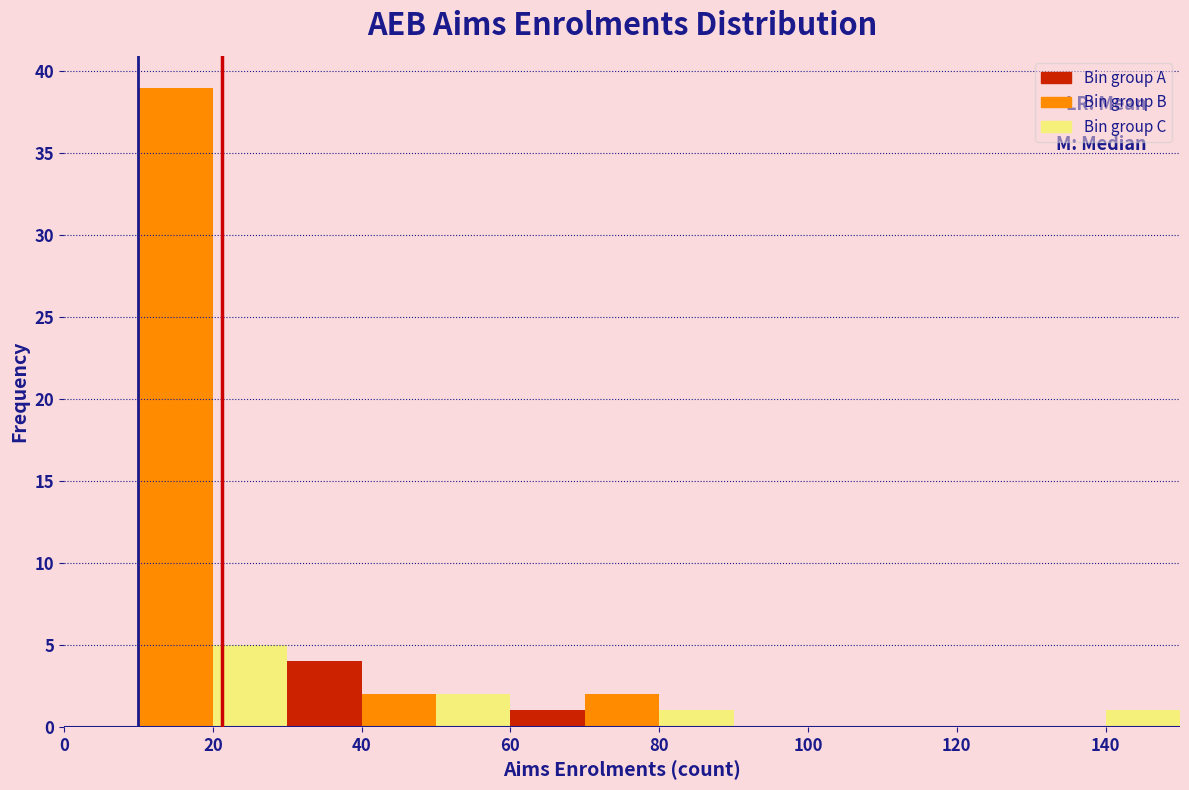

Reading left to right, list every bar in this chart as the range it spans on the x-axis followed by its height. The values are not printed on the chart, so give them approximately, as read against the axis.

0 to 10: 0
10 to 20: 39
20 to 30: 5
30 to 40: 4
40 to 50: 2
50 to 60: 2
60 to 70: 1
70 to 80: 2
80 to 90: 1
90 to 100: 0
100 to 110: 0
110 to 120: 0
120 to 130: 0
130 to 140: 0
140 to 150: 1